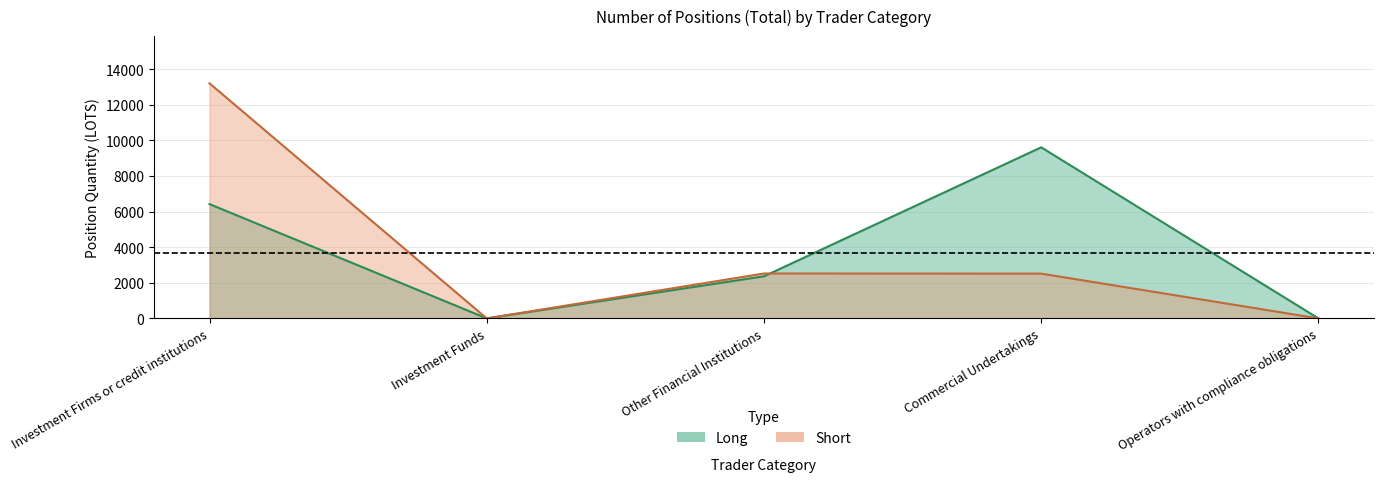

List the series in order of their overall mean, lowest first.

Short, Long